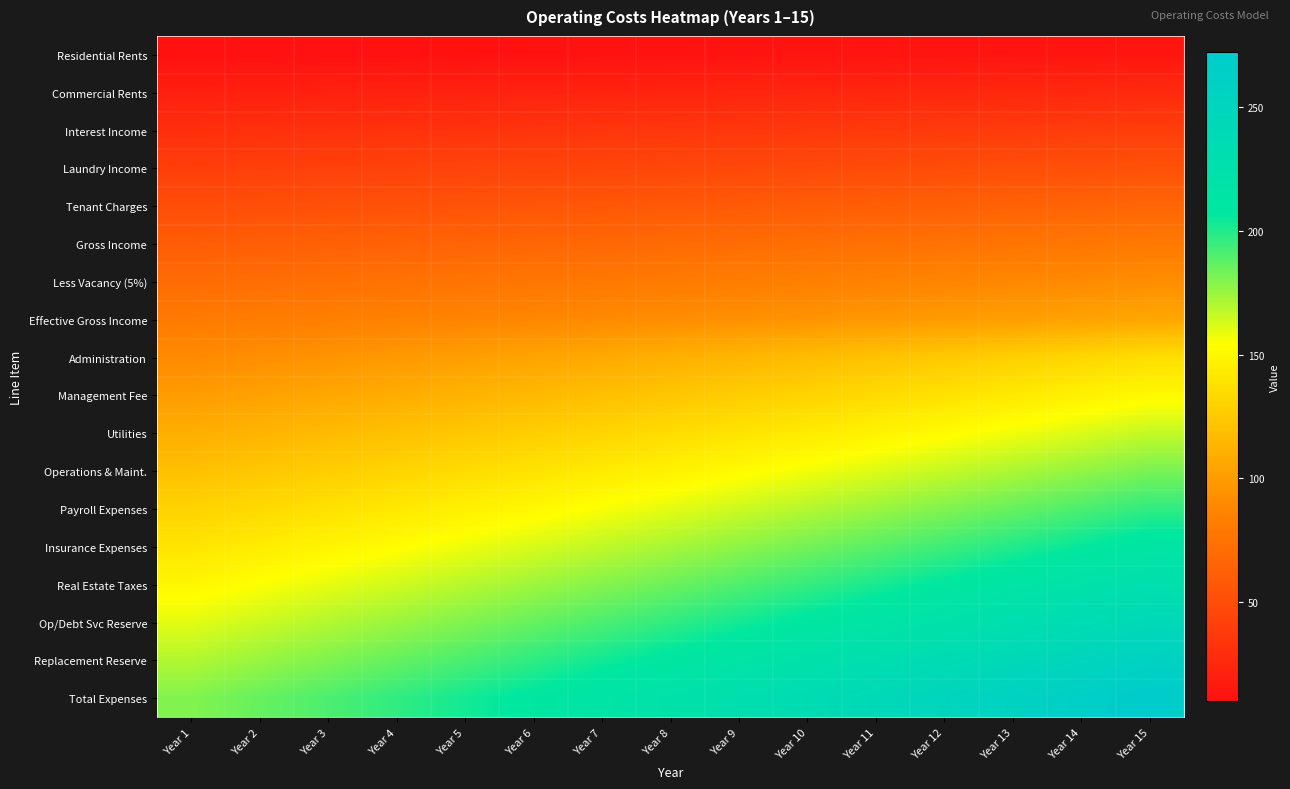

Which series has the largest total across all categories?

Total Expenses